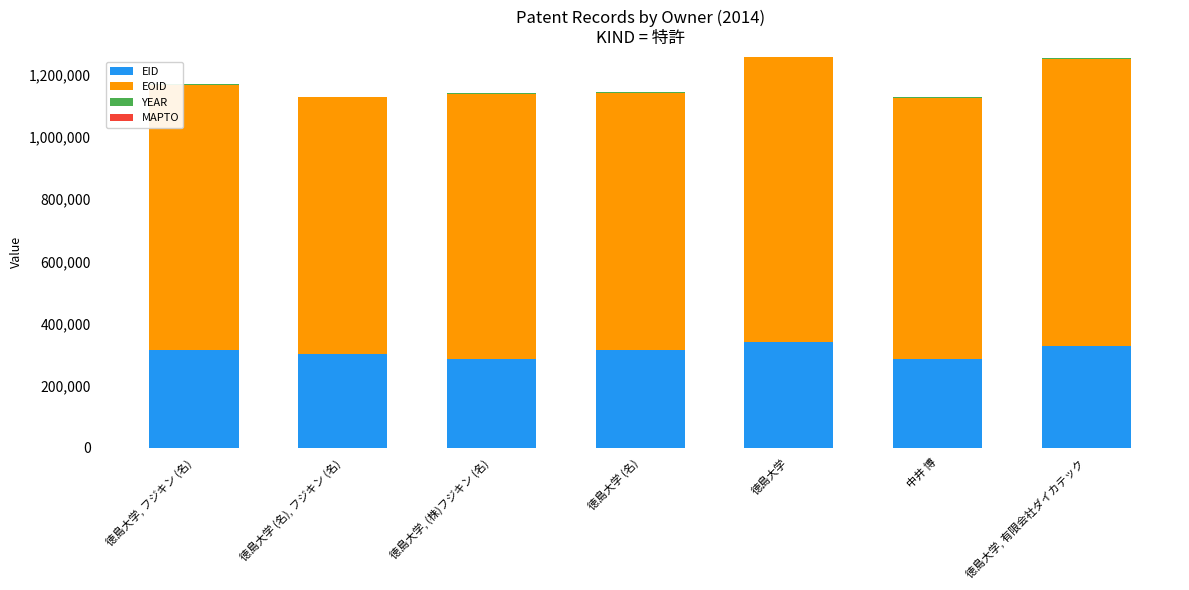

What is the highest value of the EID series?

341021